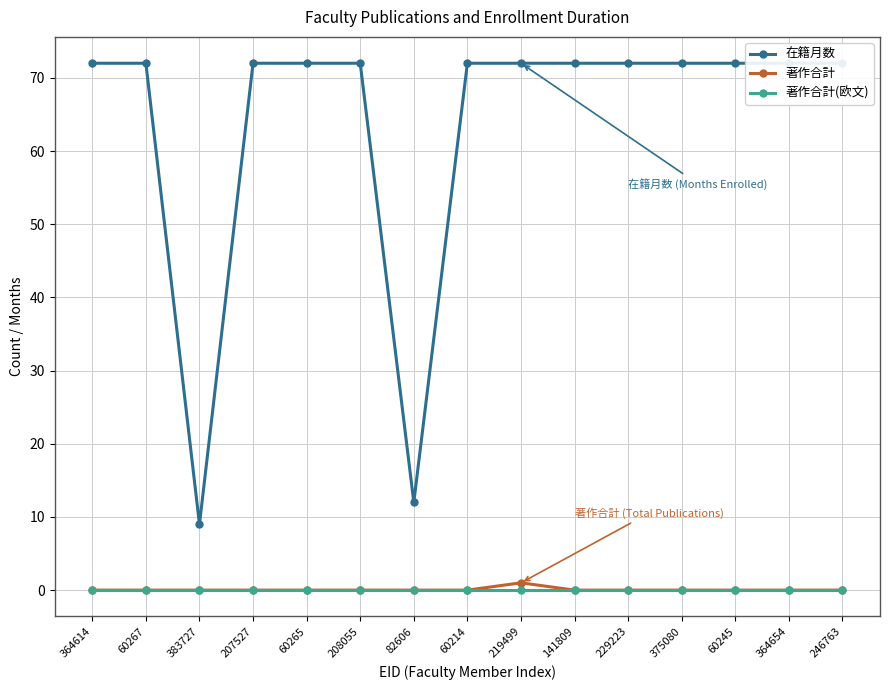

What are all the series names shown in the legend?

在籍月数, 著作合計, 著作合計(欧文)